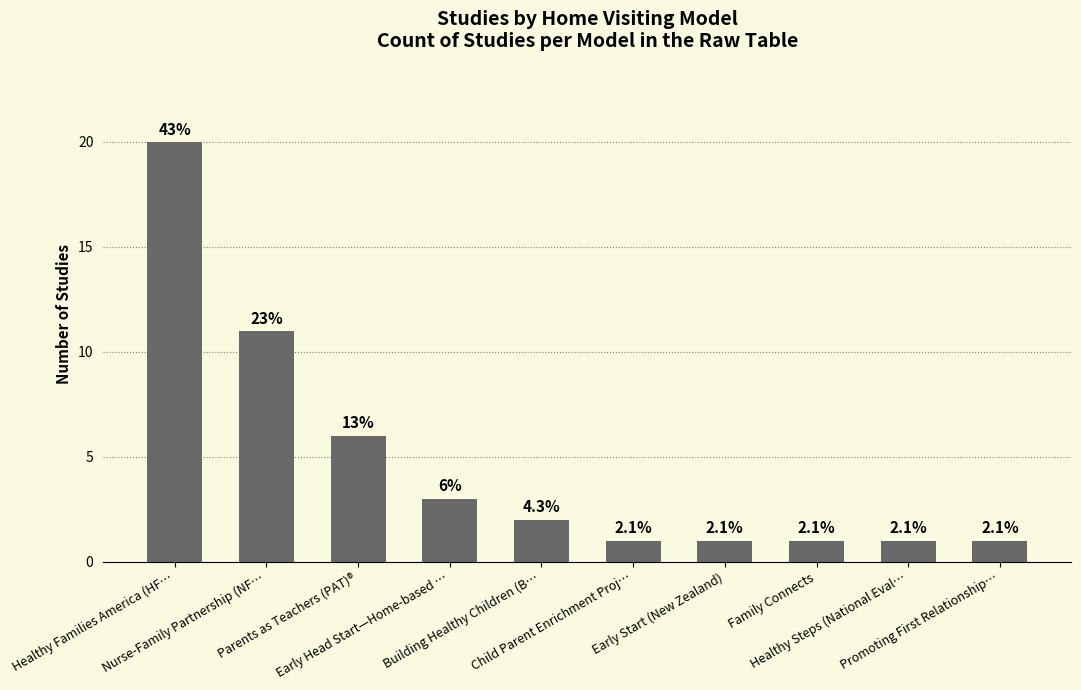

Does the chart contain any negative values?

No